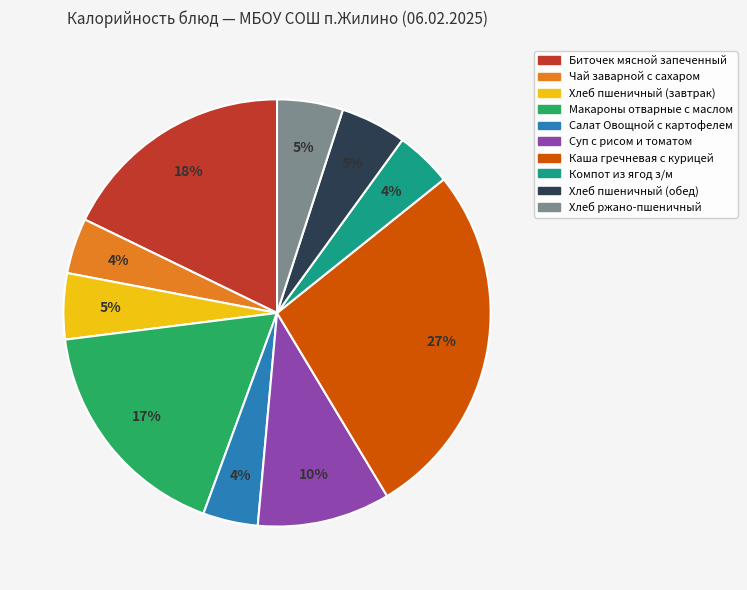

What percentage is the Каша гречневая с курицей slice, to the nearest percent?

27%